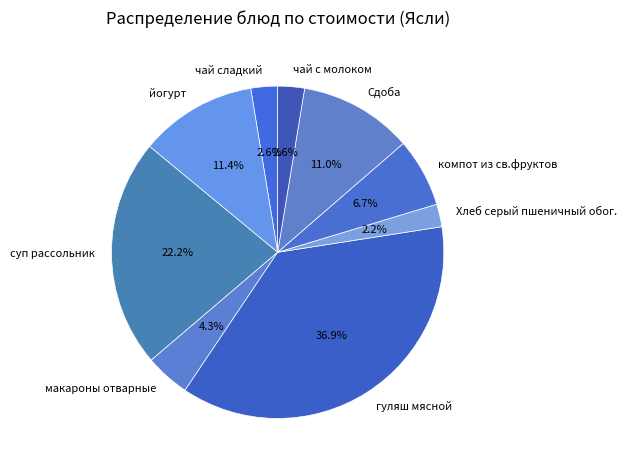

Which slice is the largest?

гуляш мясной